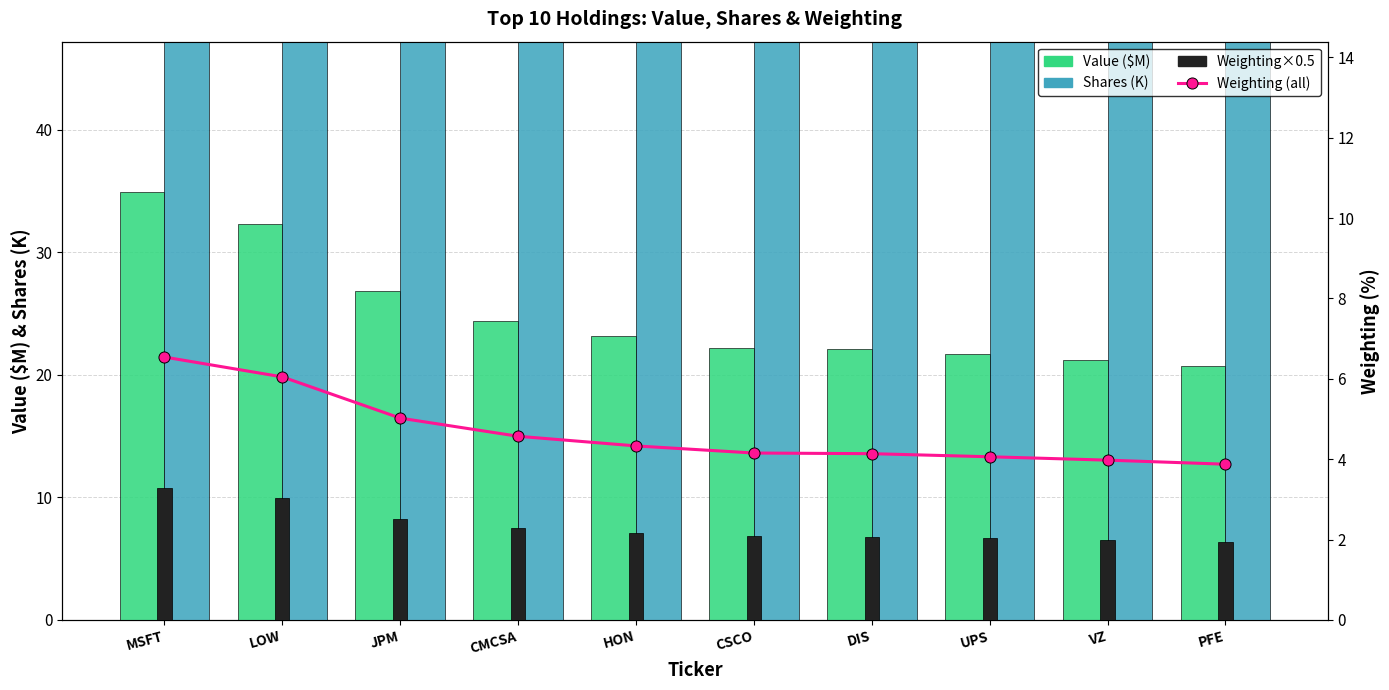

Which series has the largest total across all categories?

Shares (K)